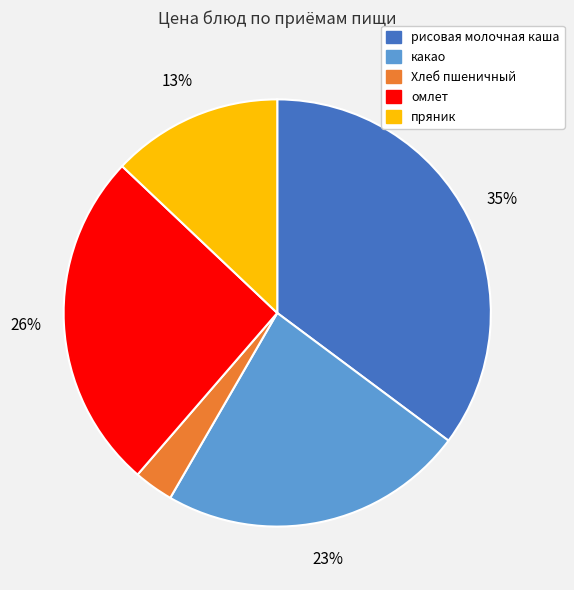

Count the number of slices in the pie.

5